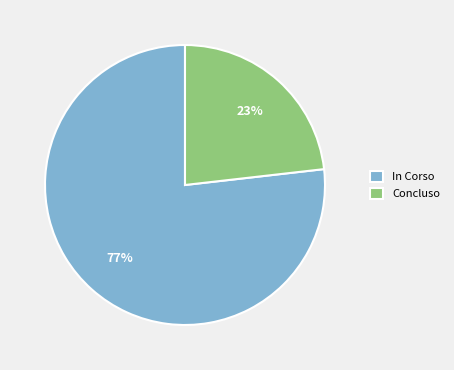

Count the number of slices in the pie.

2